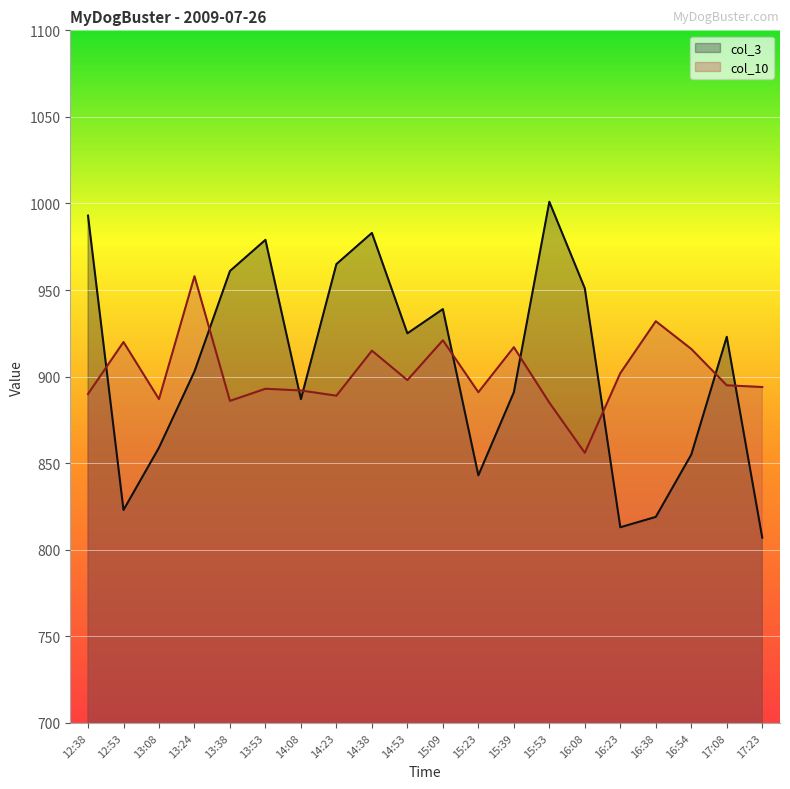

How many lines are shown in the chart?

2